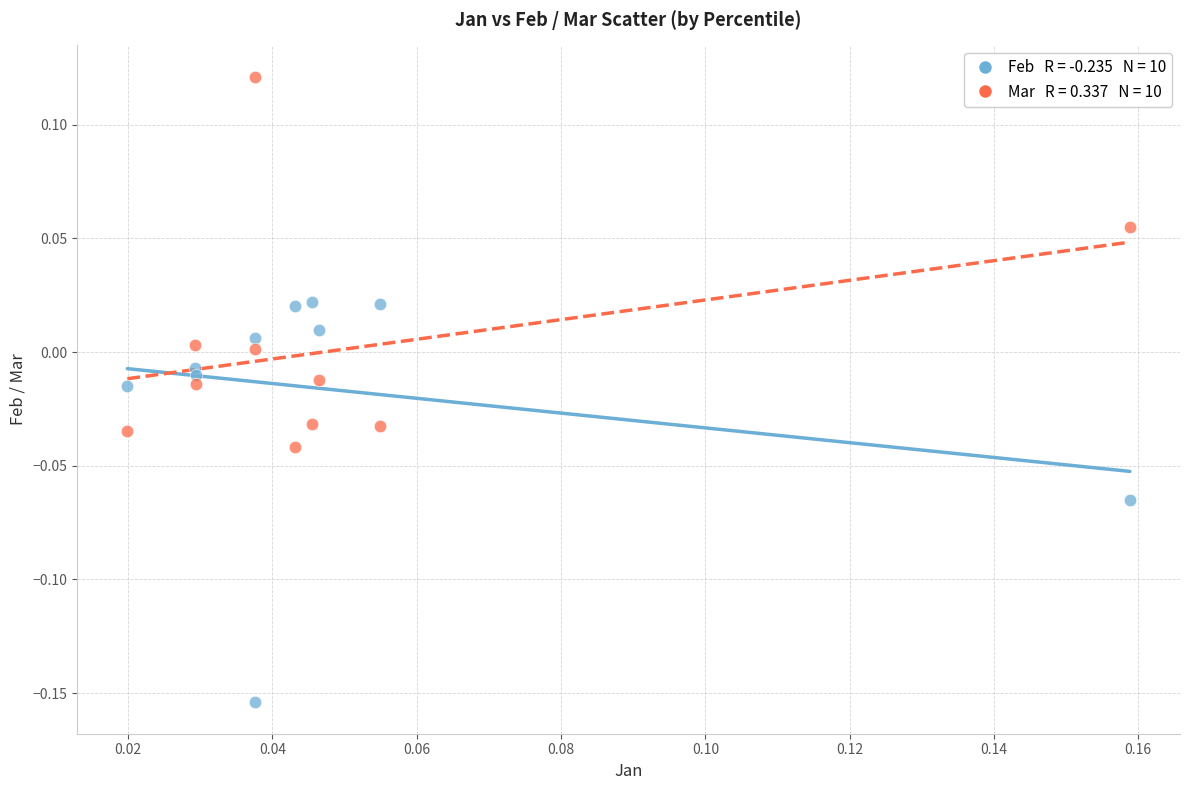

Across all data points, what is the range of Y values (max minus min)?

0.3